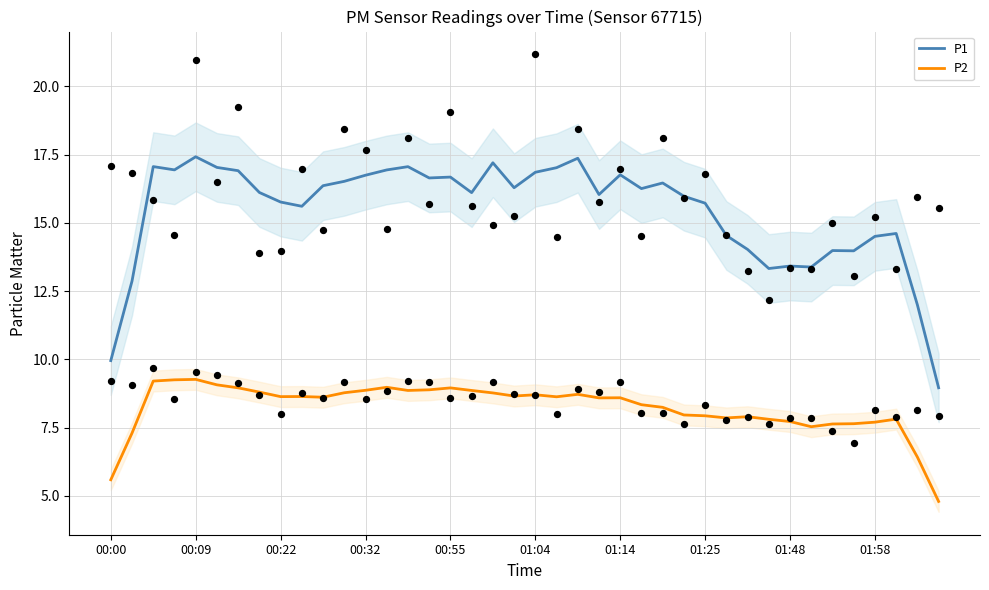

Which series has the widest spread of Y values?

P1